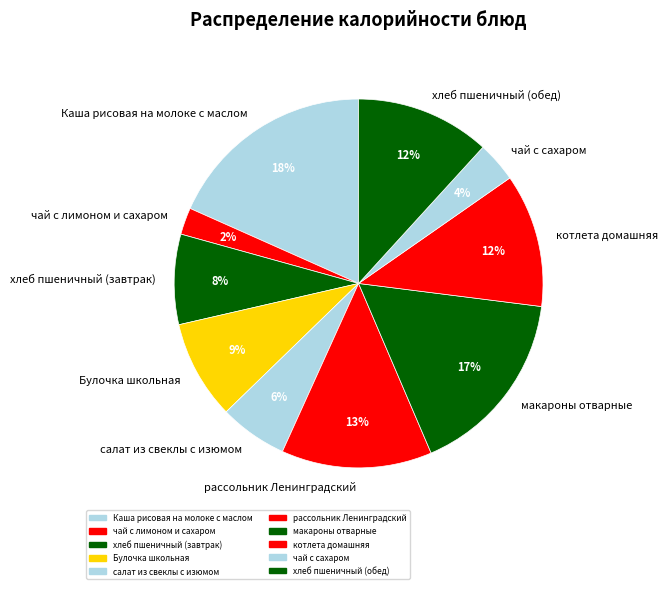

Which has a higher value, чай с сахаром or Каша рисовая на молоке с маслом?

Каша рисовая на молоке с маслом